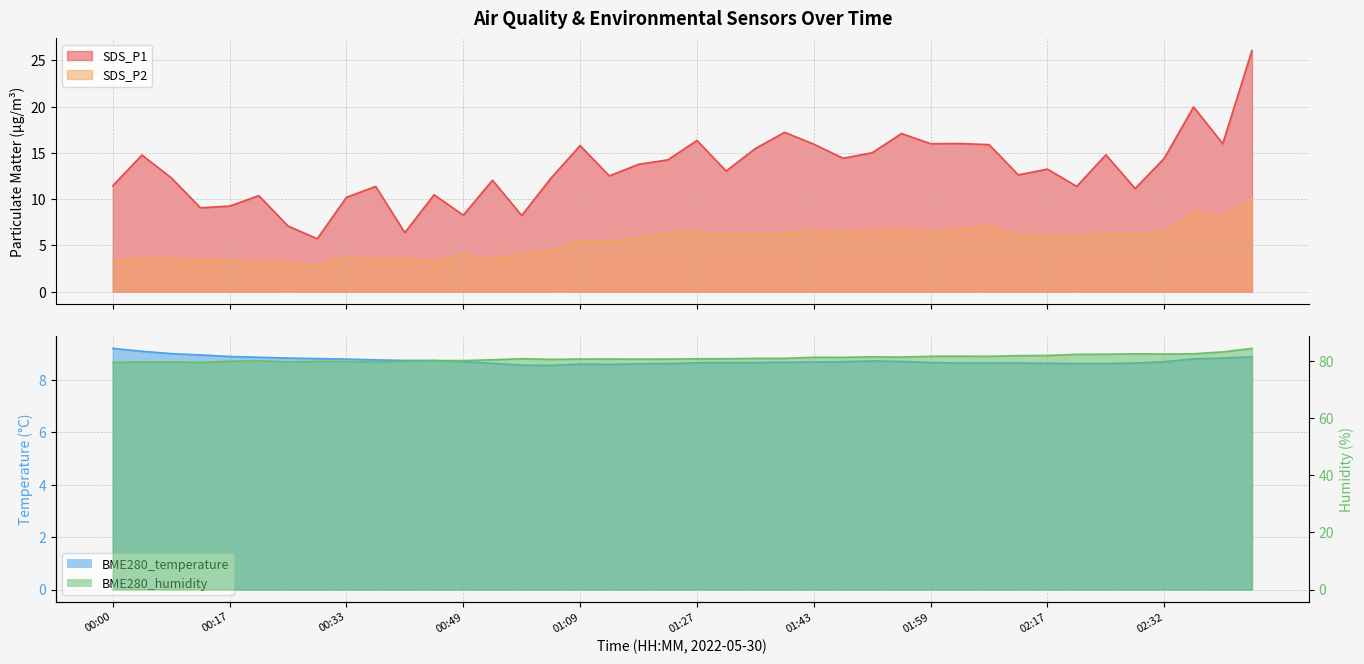

Which has a higher value, 01:47 or 02:40?

02:40